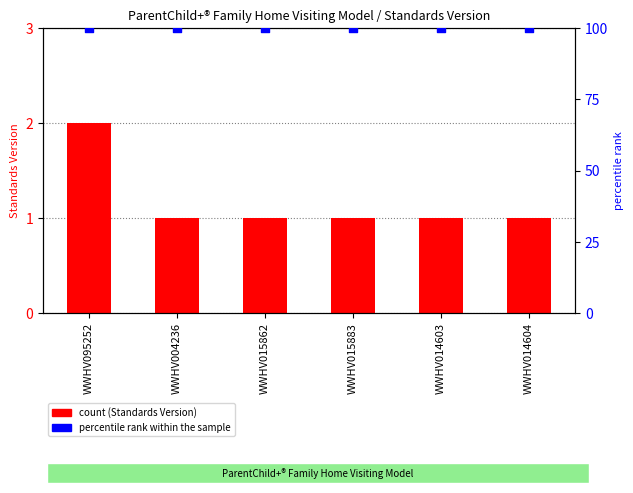

Which series has the largest total across all categories?

percentile rank within the sample